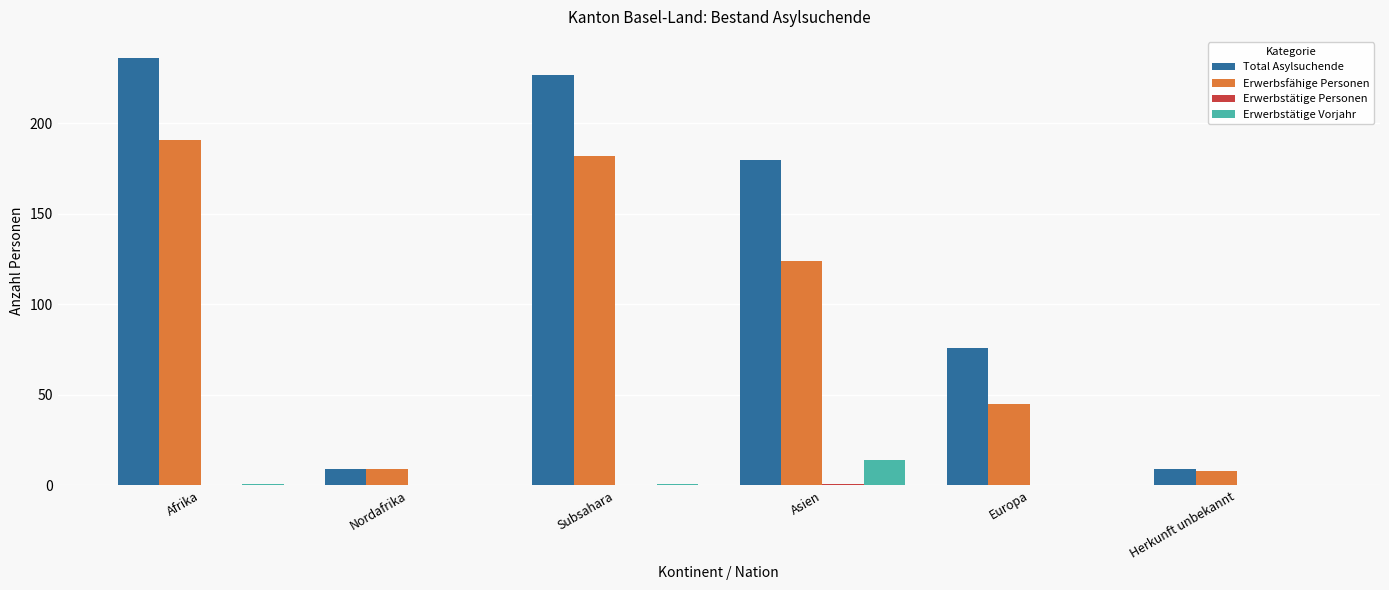

What is the maximum value for Total Asylsuchende?

236